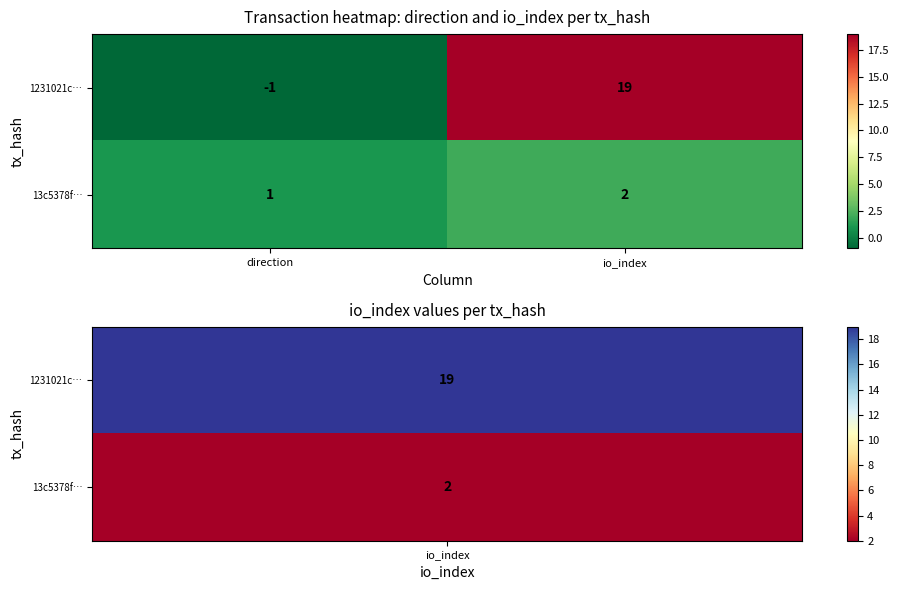

Which category has the lowest value across all series?

direction